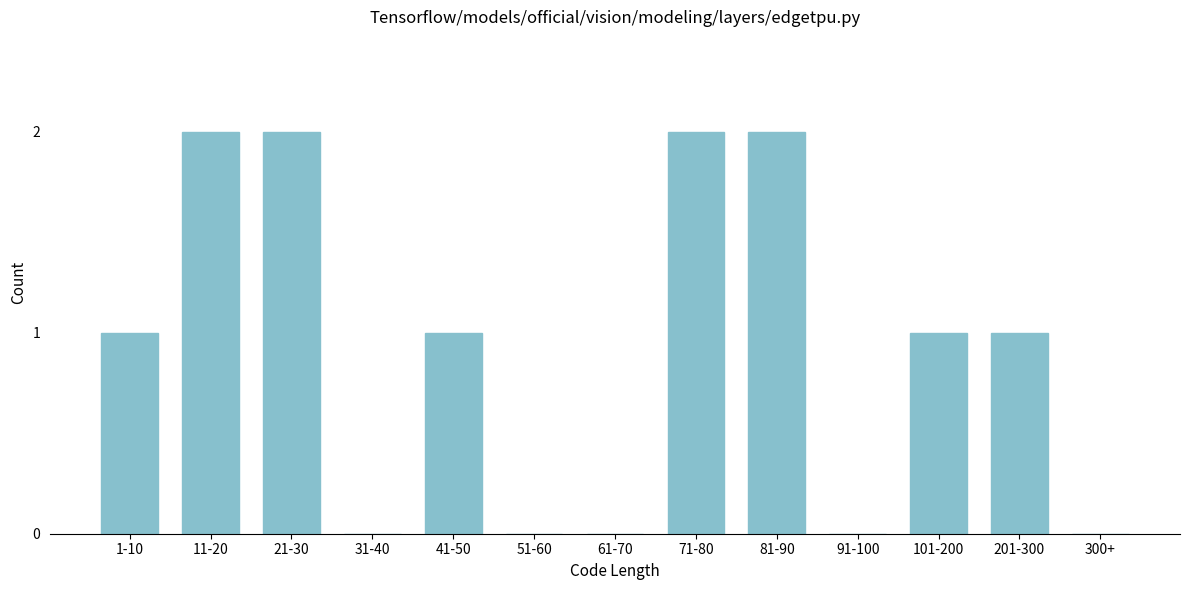

Reading right to left, what are all the values shown in this chart?

300+=0	201-300=1	101-200=1	91-100=0	81-90=2	71-80=2	61-70=0	51-60=0	41-50=1	31-40=0	21-30=2	11-20=2	1-10=1